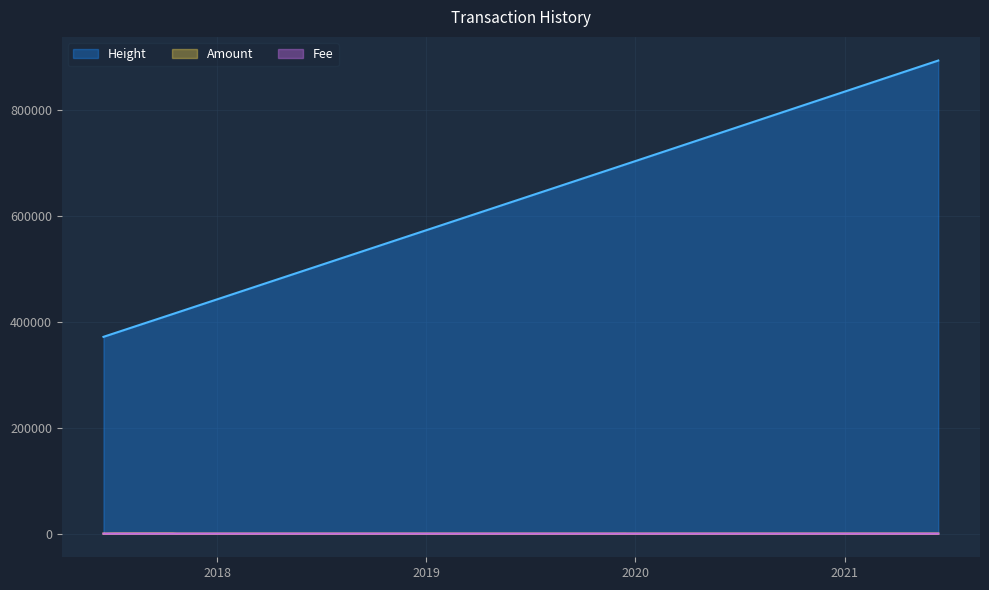

What are all the series names shown in the legend?

Amount, Fee, Height